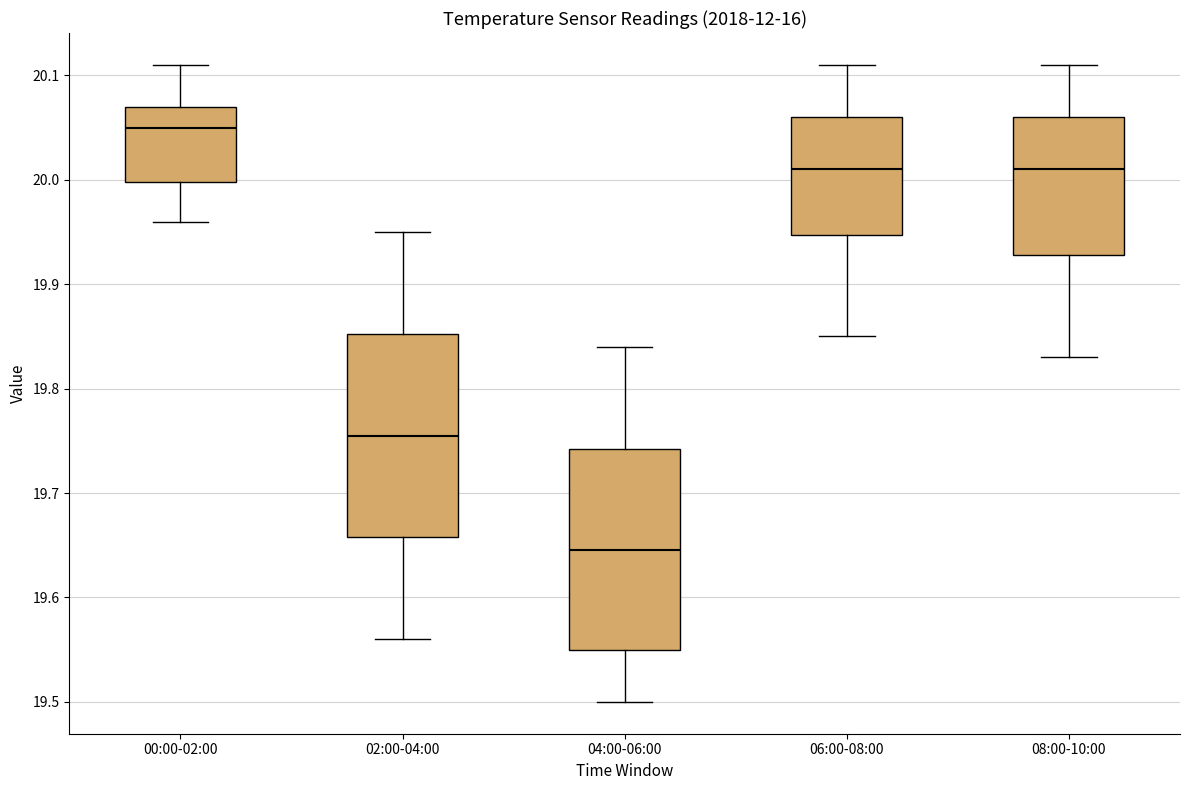

Which box has the highest median line?

00:00-02:00